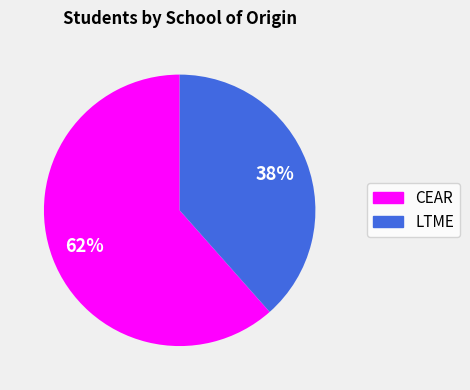

How many segments does this pie chart have?

2